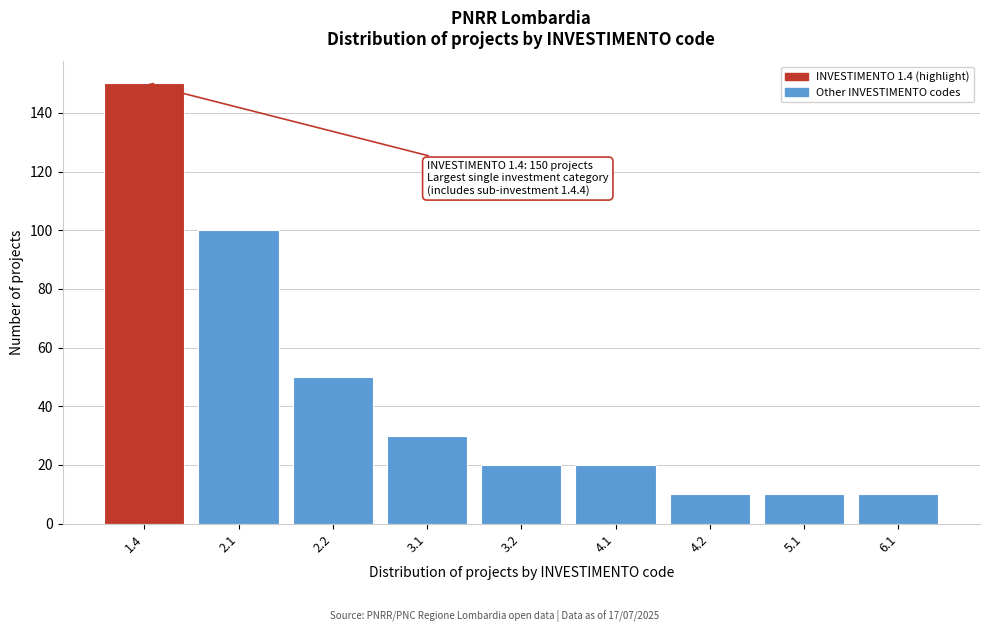

Reading right to left, extract all data points from this chart.

10	10	10	20	20	30	50	100	150